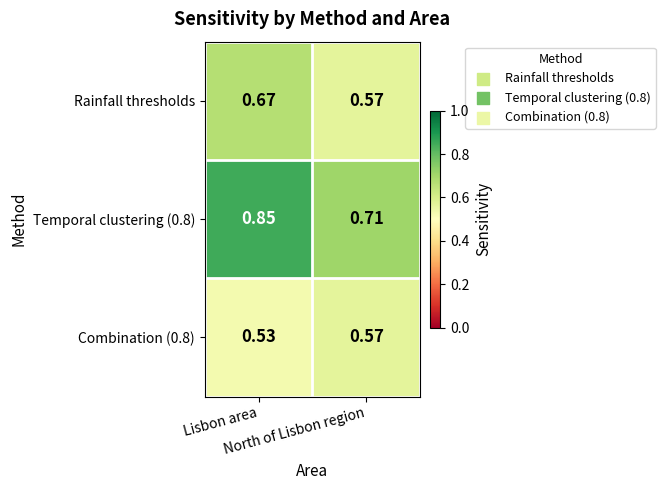

Reading right to left, extract all data points from this chart.

Rainfall thresholds: North of Lisbon region=0.6	Lisbon area=0.7
Temporal clustering (0.8): North of Lisbon region=0.7	Lisbon area=0.8
Combination (0.8): North of Lisbon region=0.6	Lisbon area=0.5